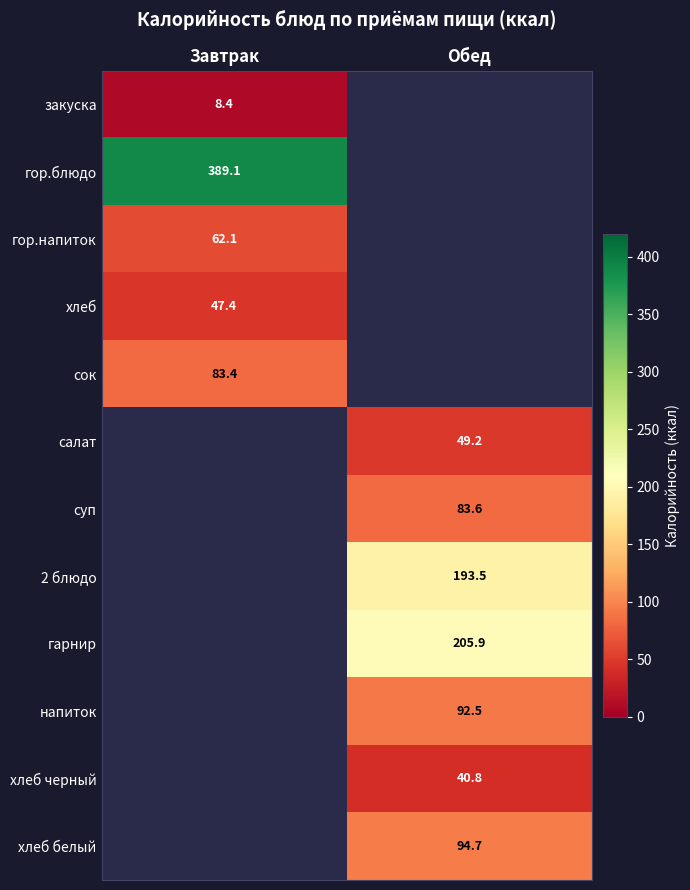

True or false: хлеб черный has a value of 14.2 at Обед.

False